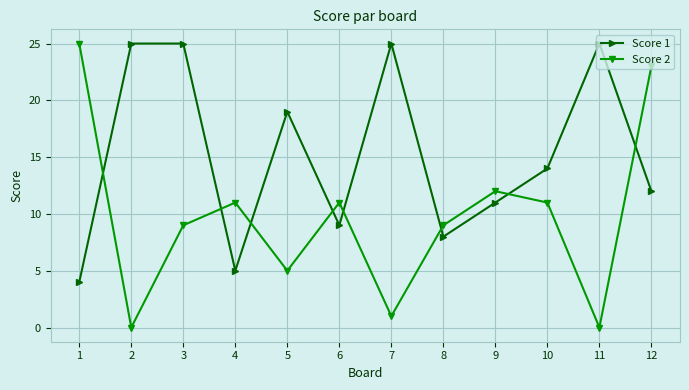

What are all the series names shown in the legend?

Score 1, Score 2